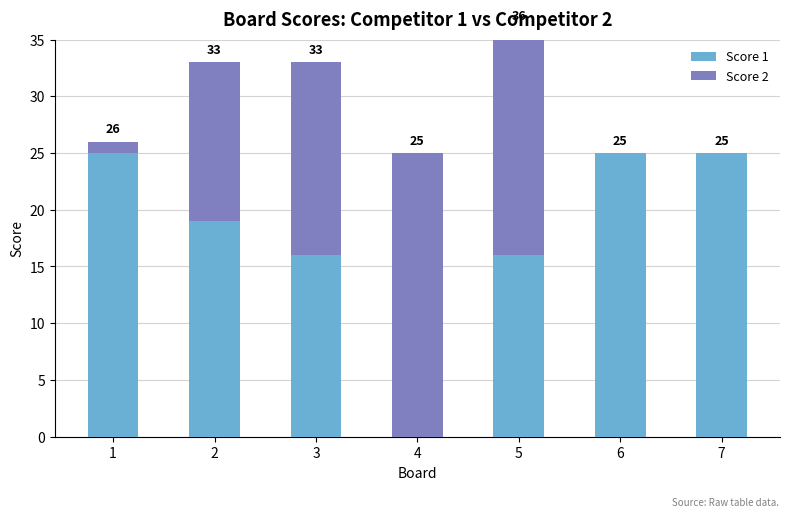

What is the highest value of the Score 2 series?

25